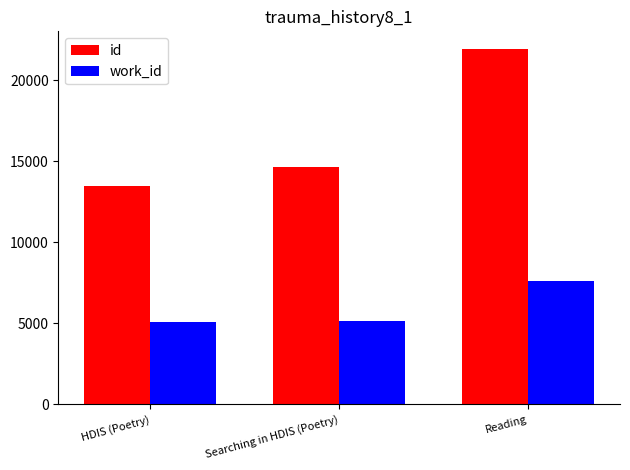

Reading left to right, what are all the values shown in this chart?

id: HDIS (Poetry)=13497.0	Searching in HDIS (Poetry)=14669.3	Reading=21920.0
work_id: HDIS (Poetry)=5060.0	Searching in HDIS (Poetry)=5164.3	Reading=7579.0